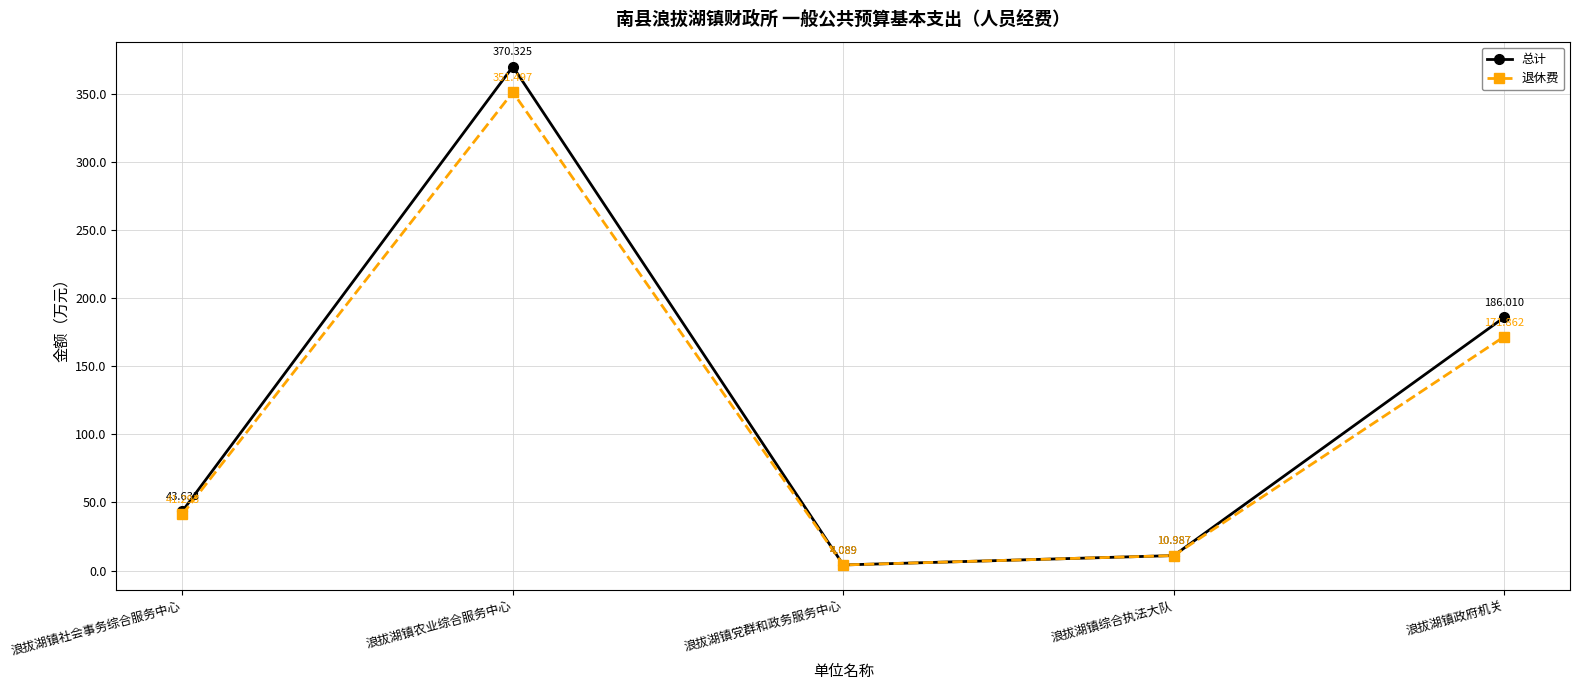

How many categories are shown in the chart?

5